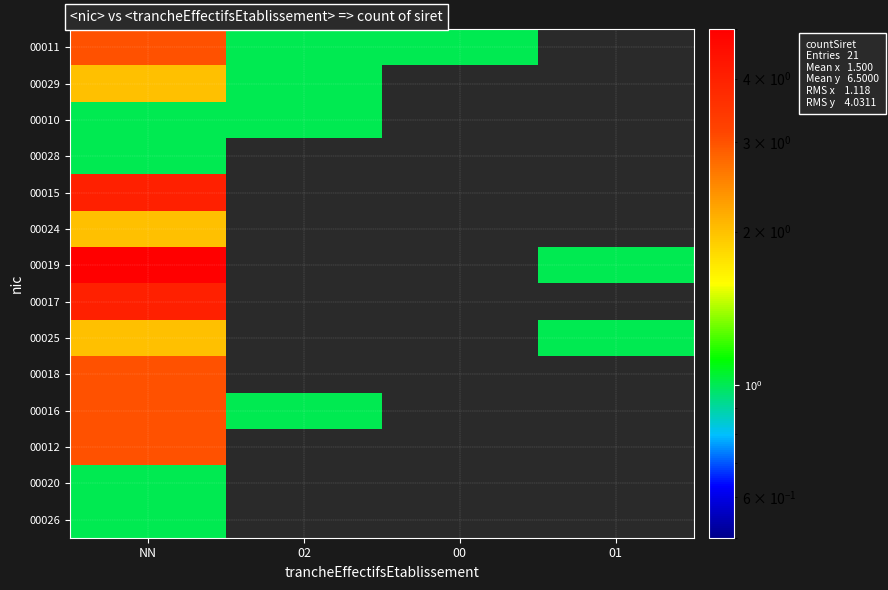

What is the greatest value displayed?

5.0